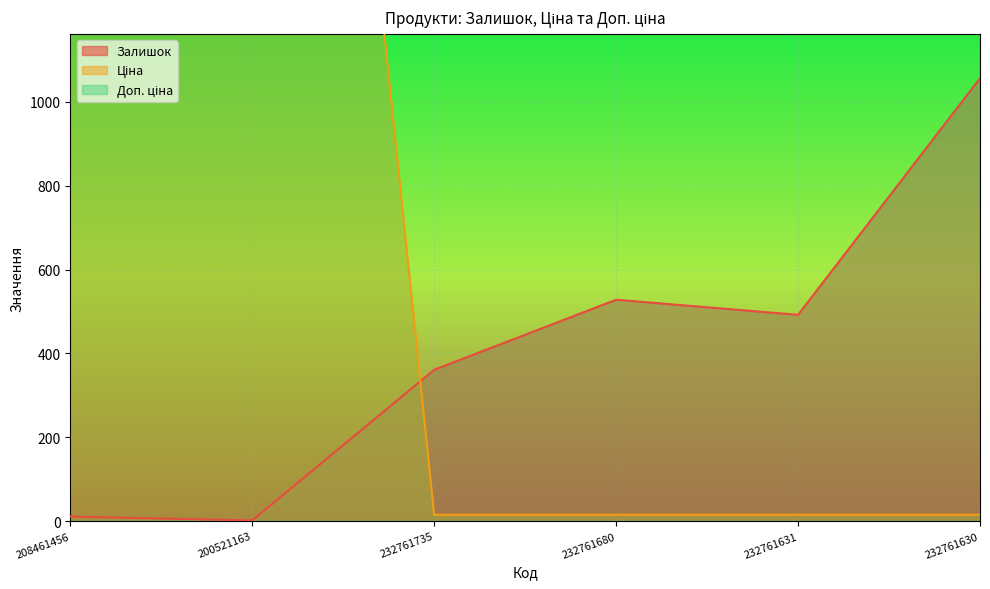

What are all the series names shown in the legend?

Залишок, Ціна, Доп. ціна